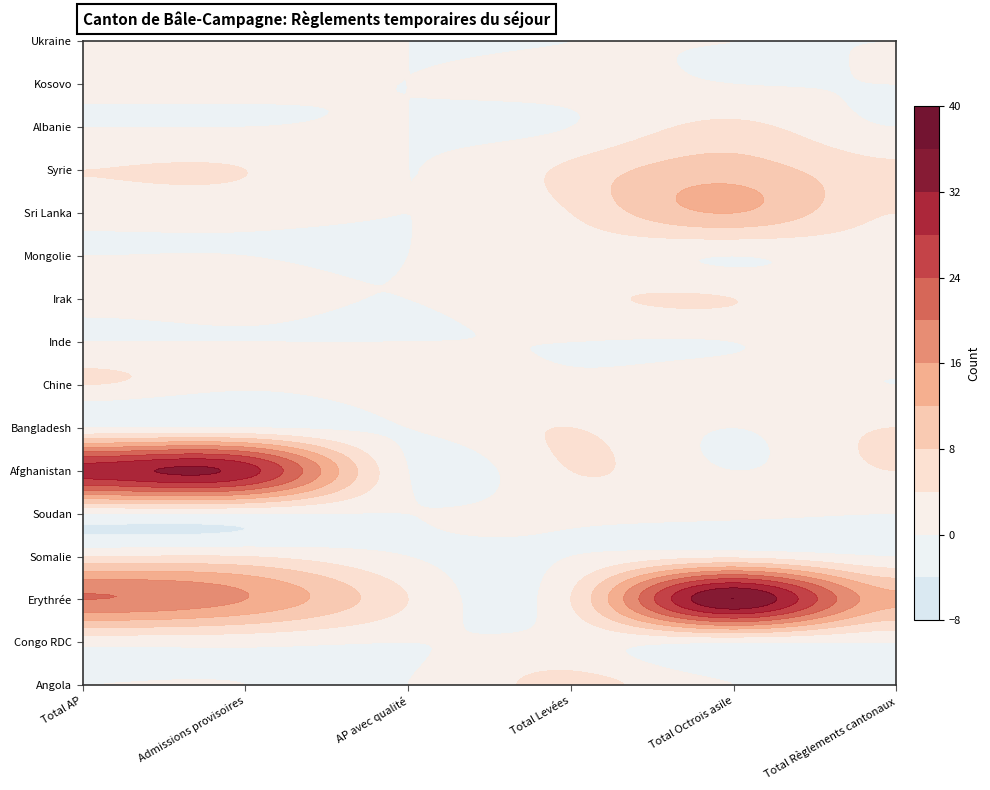

Is the value of Mongolie at AP avec qualité greater than the value of Congo RDC at Admissions provisoires?

No